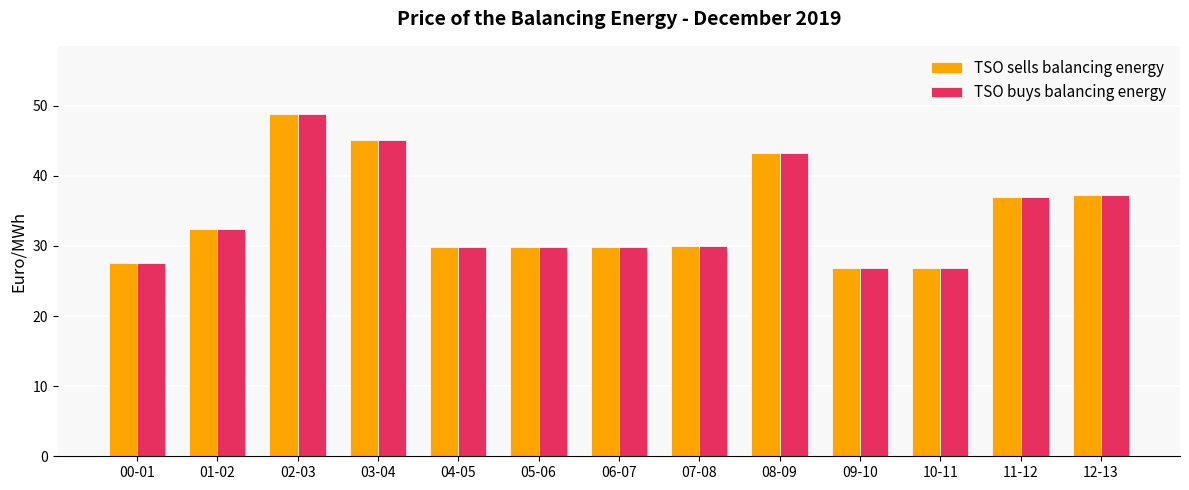

The TSO sells balancing energy series shows 20.4 at 03-04. True or false?

False